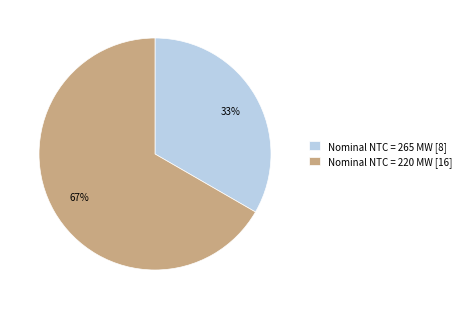

Which category has the biggest portion of the pie?

Nominal NTC = 220 MW [16]